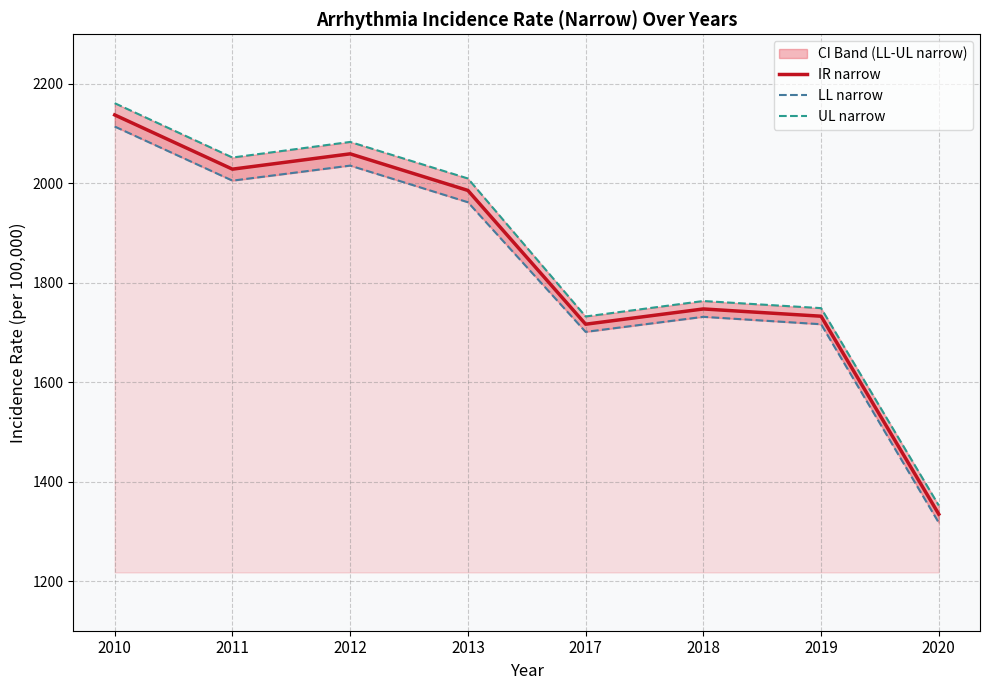

Where is the first local maximum for IR narrow?

2012